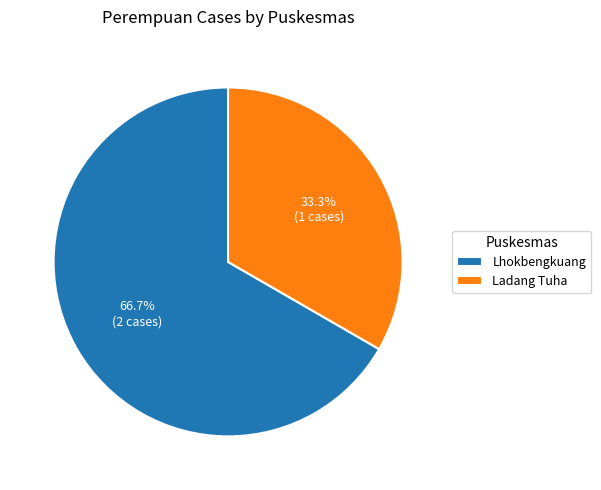

Between Ladang Tuha and Lhokbengkuang, which is larger?

Lhokbengkuang